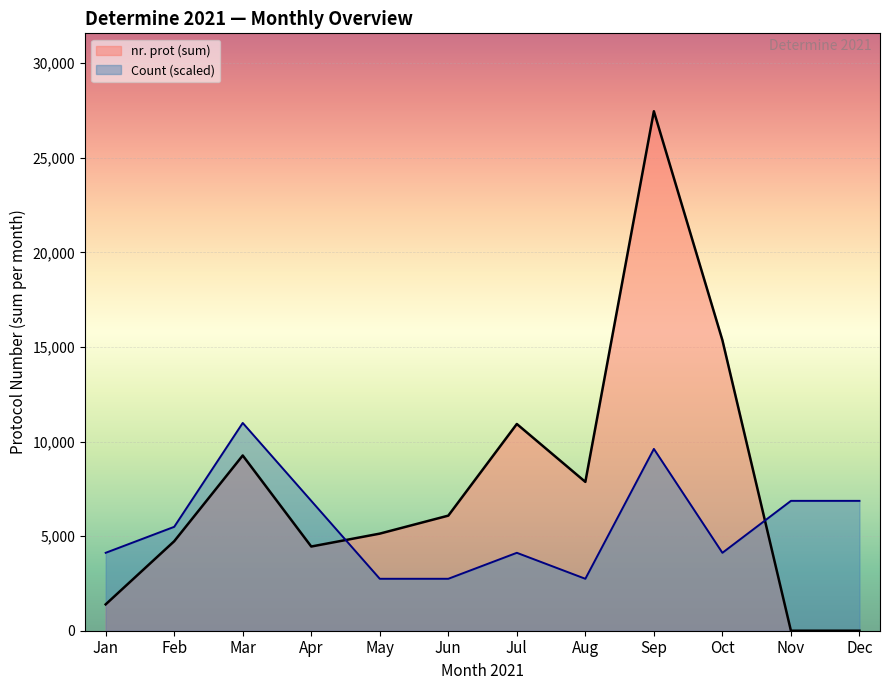

Which series has the largest total across all categories?

nr. prot (sum)